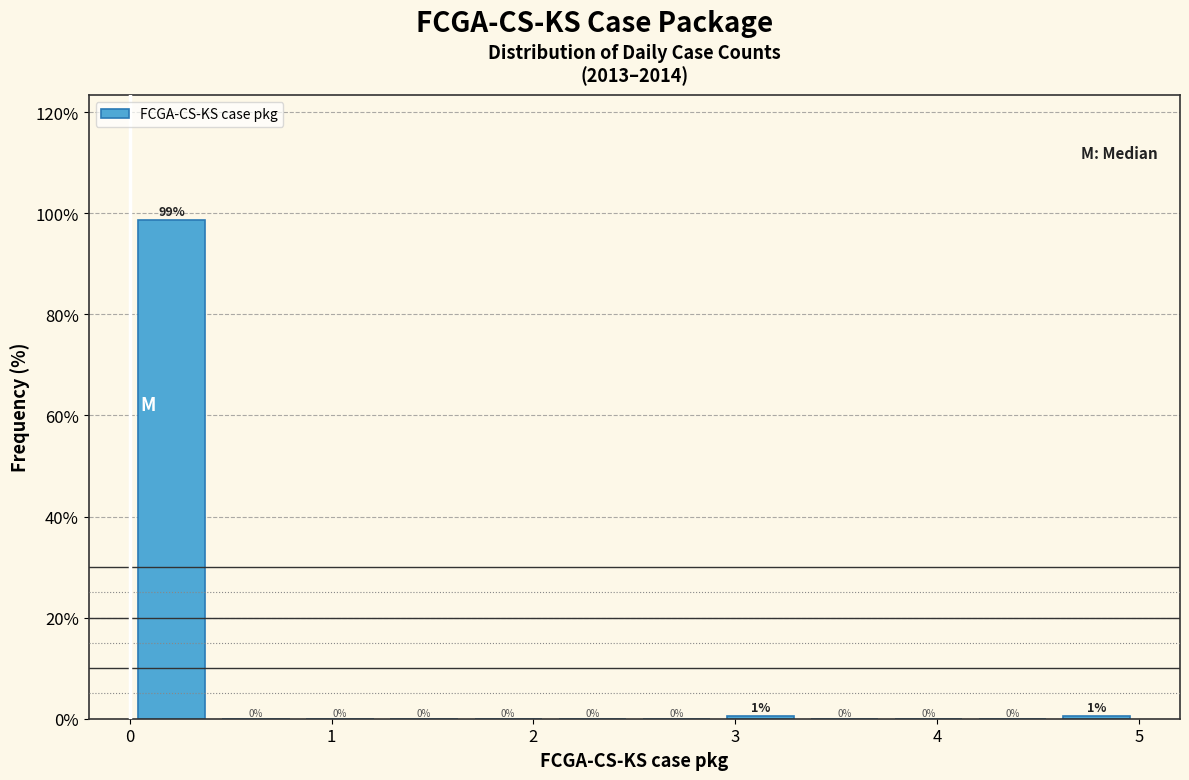

Over which range of the x-axis is the bar tallest?

0.0 to 0.4